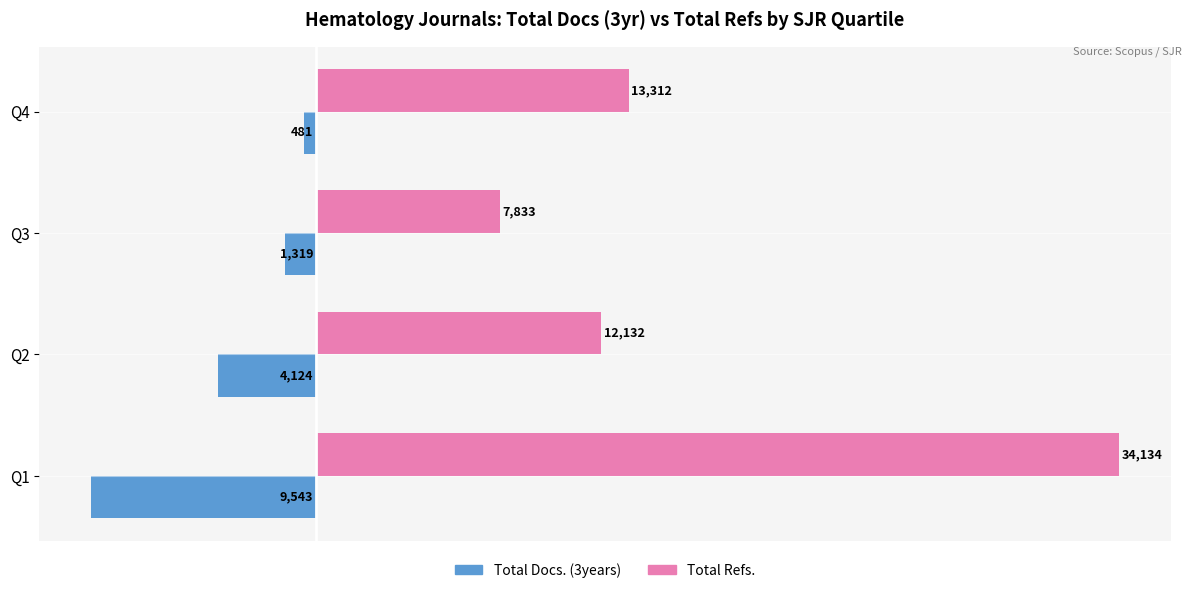

What are all the series names shown in the legend?

Total Docs. (3years), Total Refs.